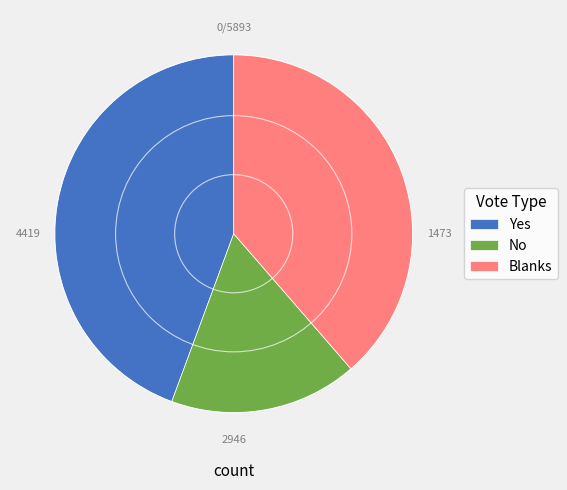

Is the sum of Yes and No greater than half?

Yes